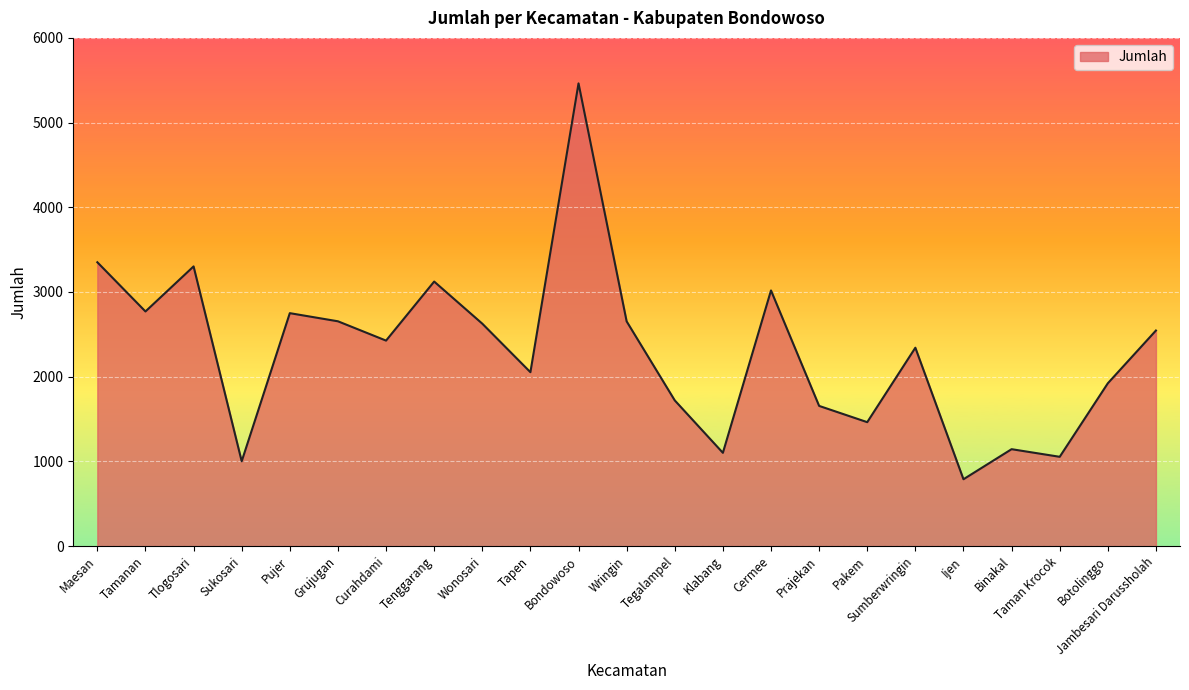

The chart shows a value of 2750 at Pujer. True or false?

True